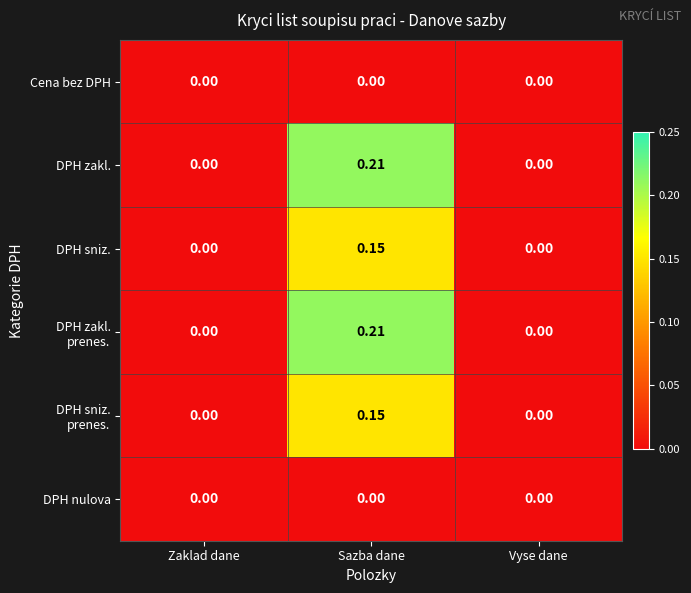

Count the number of categories in the chart.

3